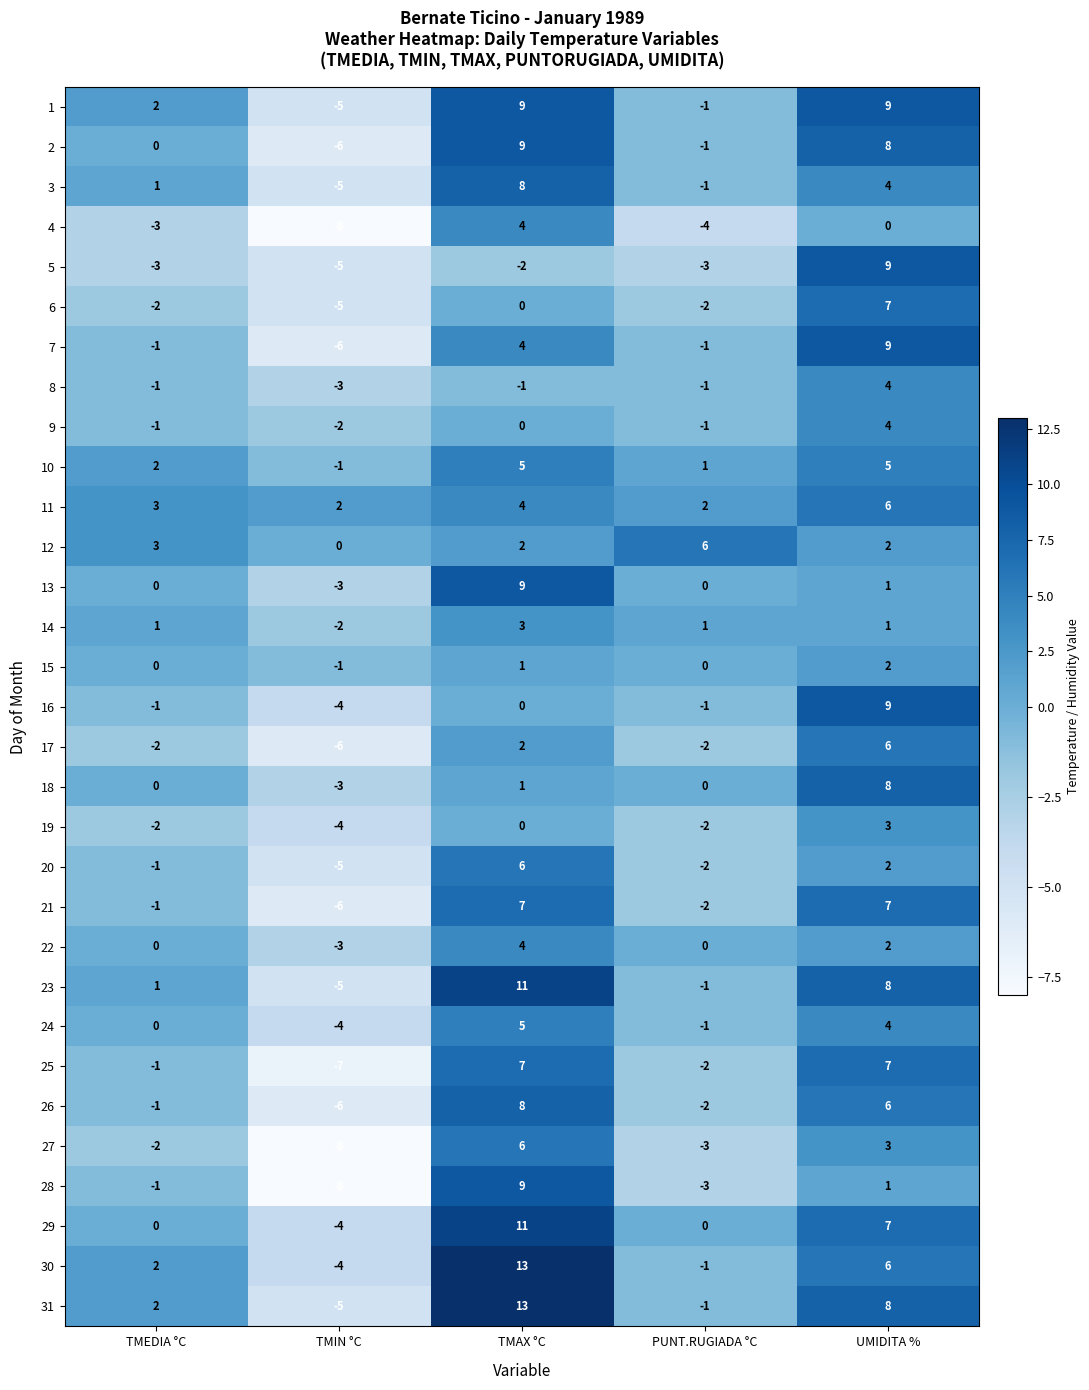

What is the smallest value displayed?

-8